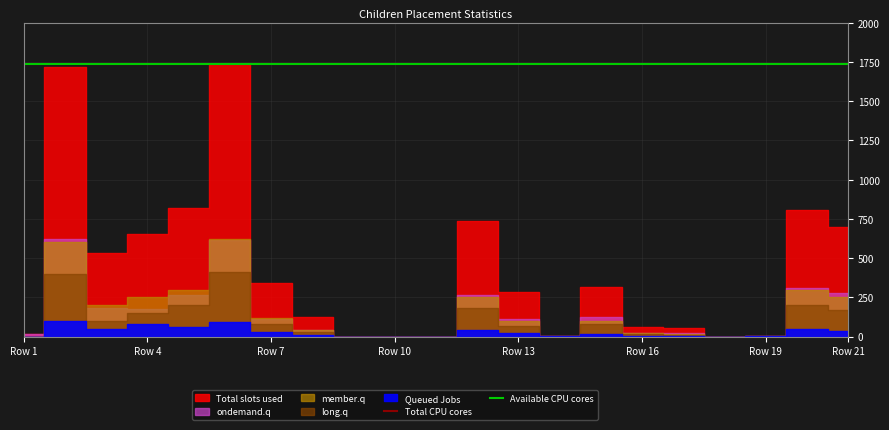

True or false: long.q and member.q cross at least once.

False